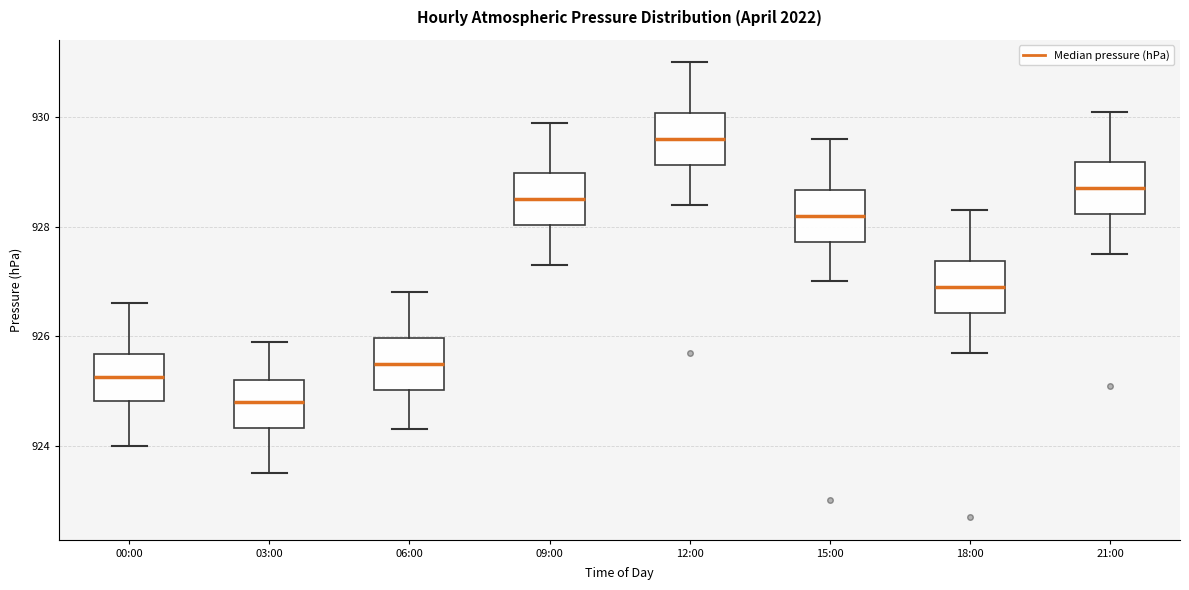

Which box's median line is the highest?

12:00